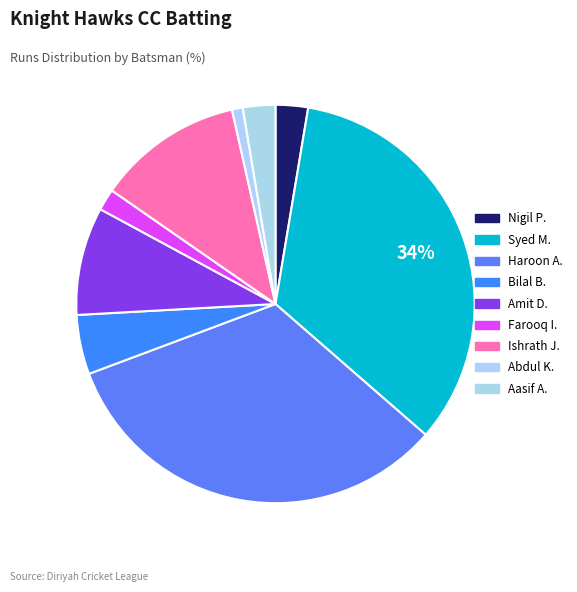

How many segments does this pie chart have?

9